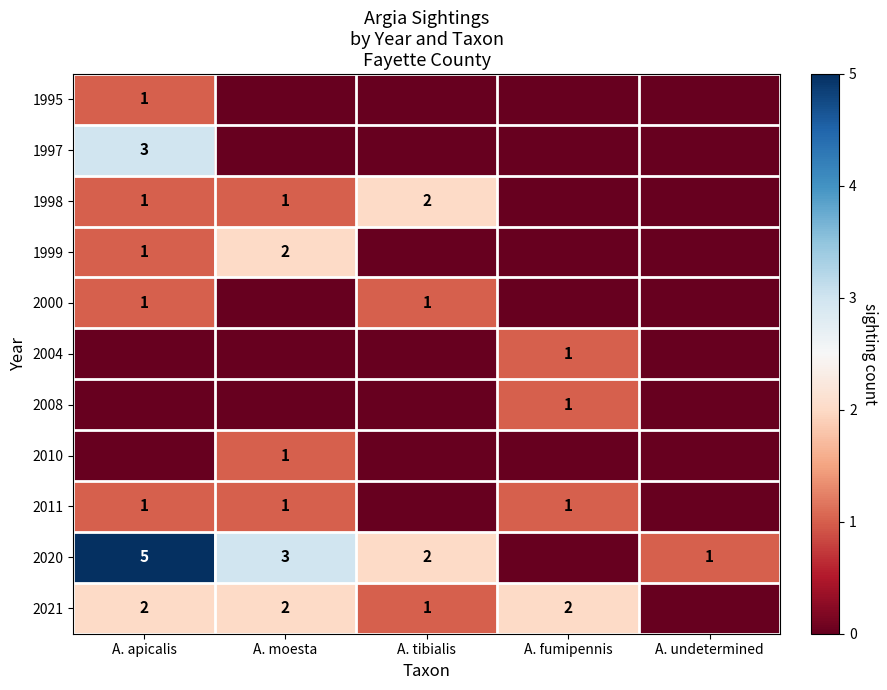

Is it true that 2011 equals 2 at A. fumipennis?

False